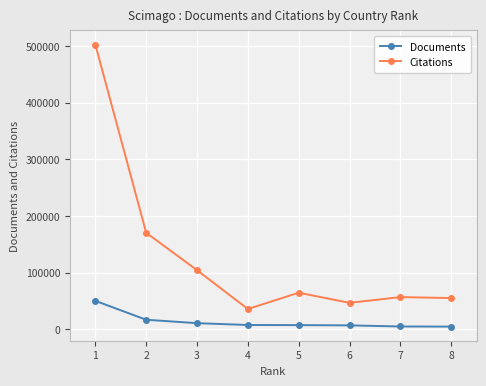

Which series has the largest range (max minus min)?

Citations